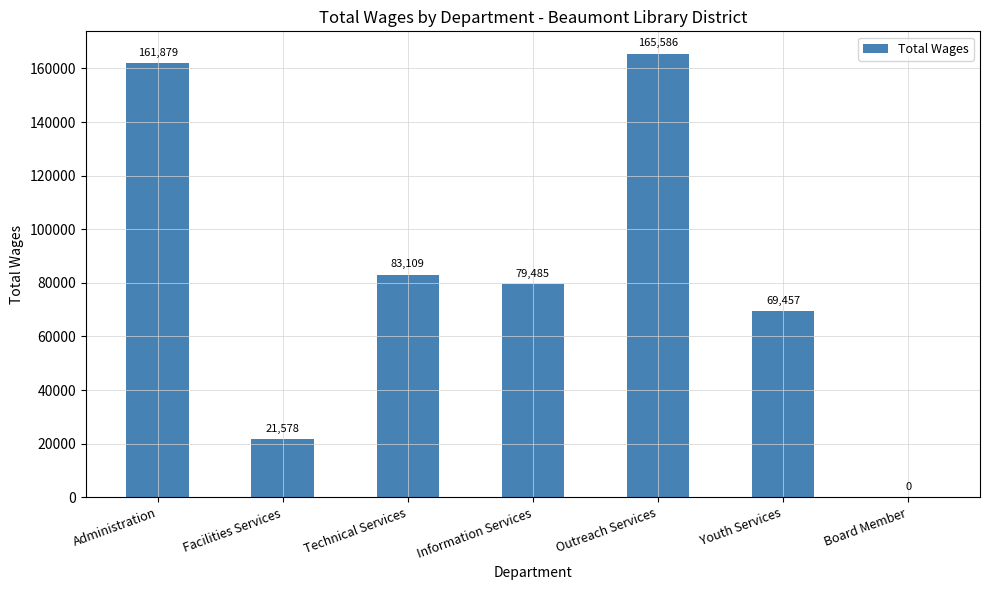

What value does the data have at Facilities Services, to the nearest 10?

21580